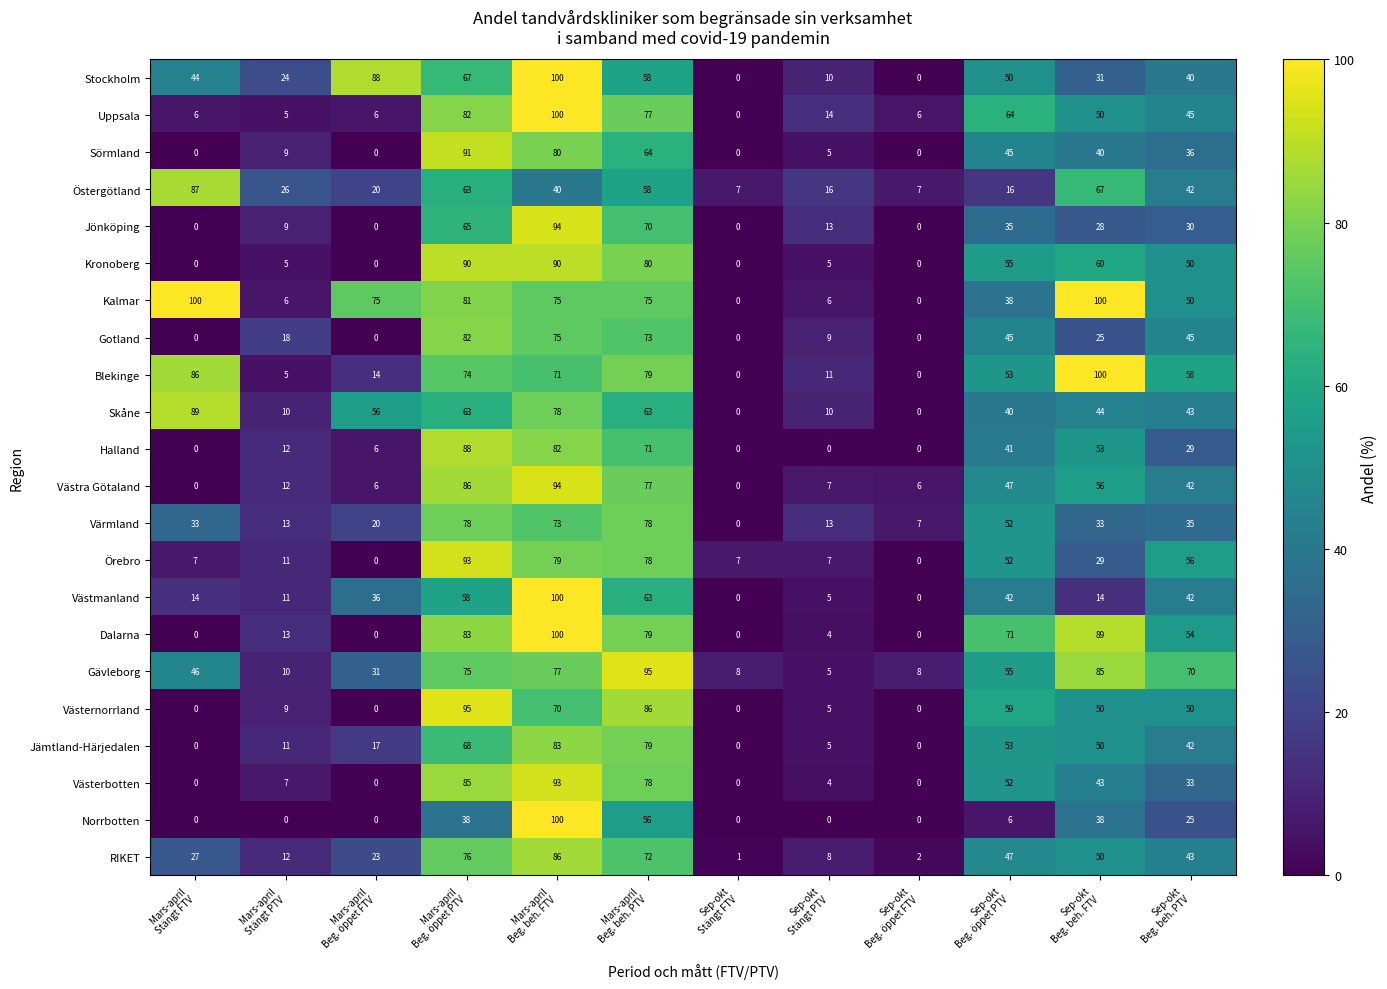

Between Mars-april
Stängt FTV and Sep-okt
Stängt PTV, which series saw the biggest shift?

Kalmar